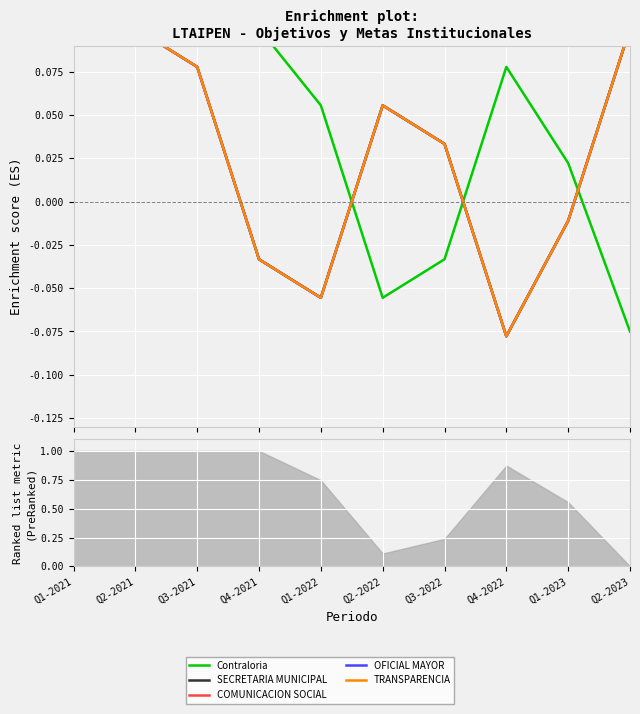

The OFICIAL MAYOR series shows 0.1 at Q1-2021. True or false?

True